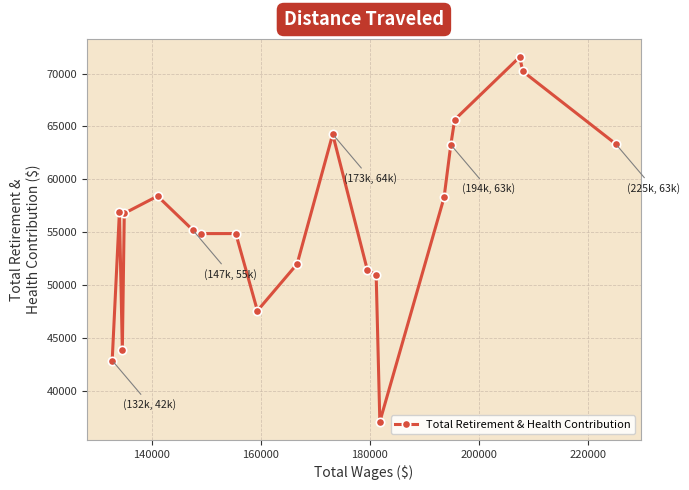

What is the value of the 4th point from the left?

56771